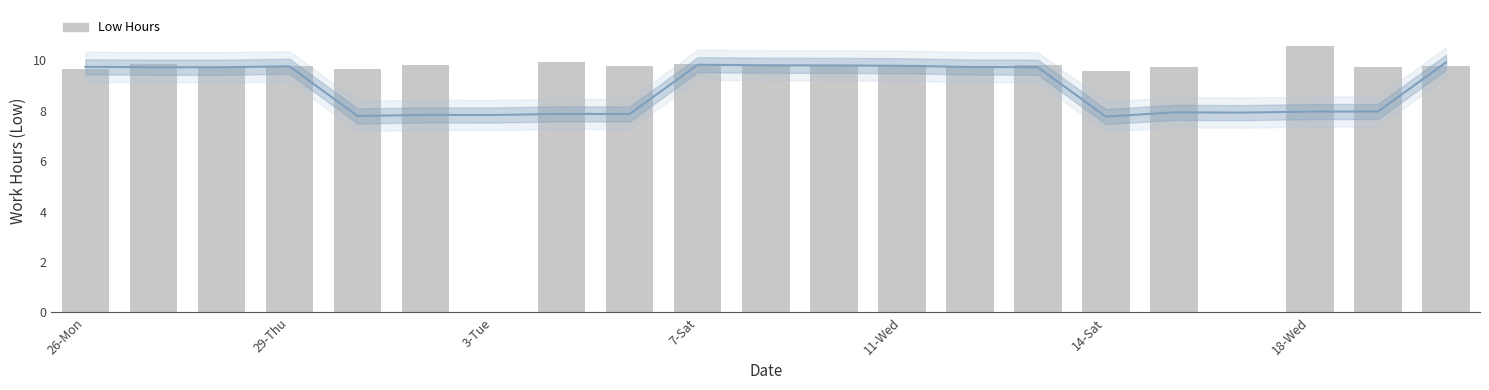

Reading left to right, list all the values displayed in this chart.

9.7	9.8	9.7	9.8	9.7	9.8	0.0	9.9	9.8	9.9	9.8	9.8	9.8	9.7	9.8	9.6	9.7	0.0	10.6	9.8	9.8